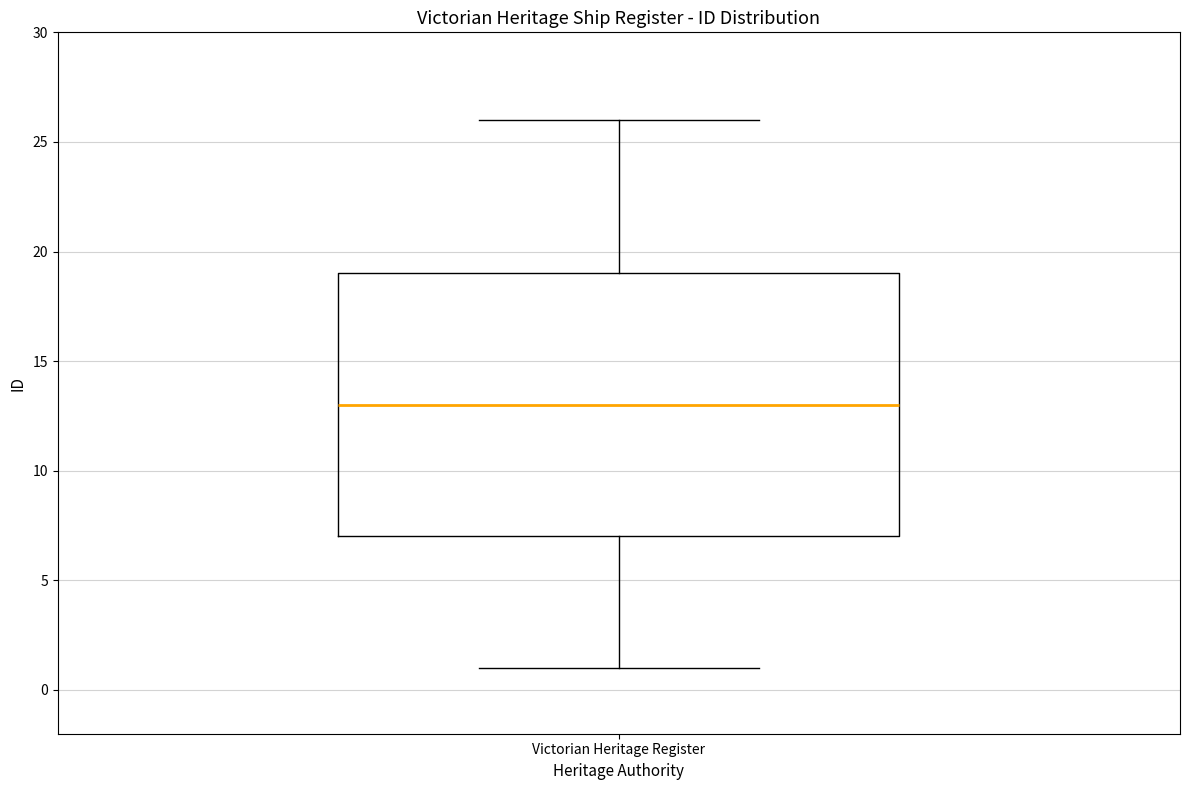

Transcribe this box plot: give where the median line is, the range the box spans, and where the two whiskers end, as read against the y-axis. The values are not printed on the chart, so give them approximately, as read against the axis.

median 13, box 7 to 19, whiskers 1 to 26